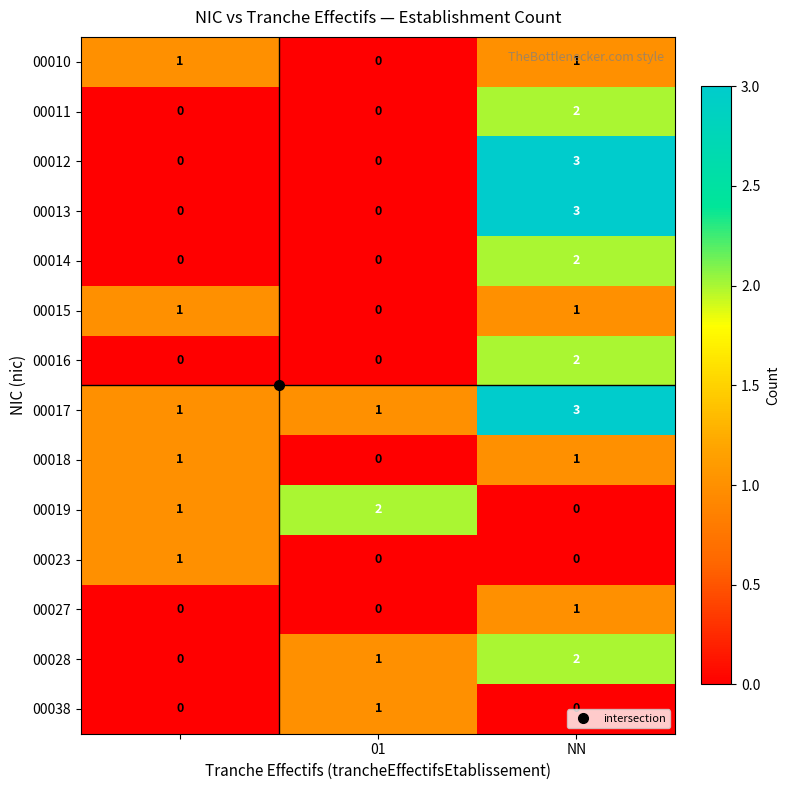

What is the maximum value shown in the chart?

3